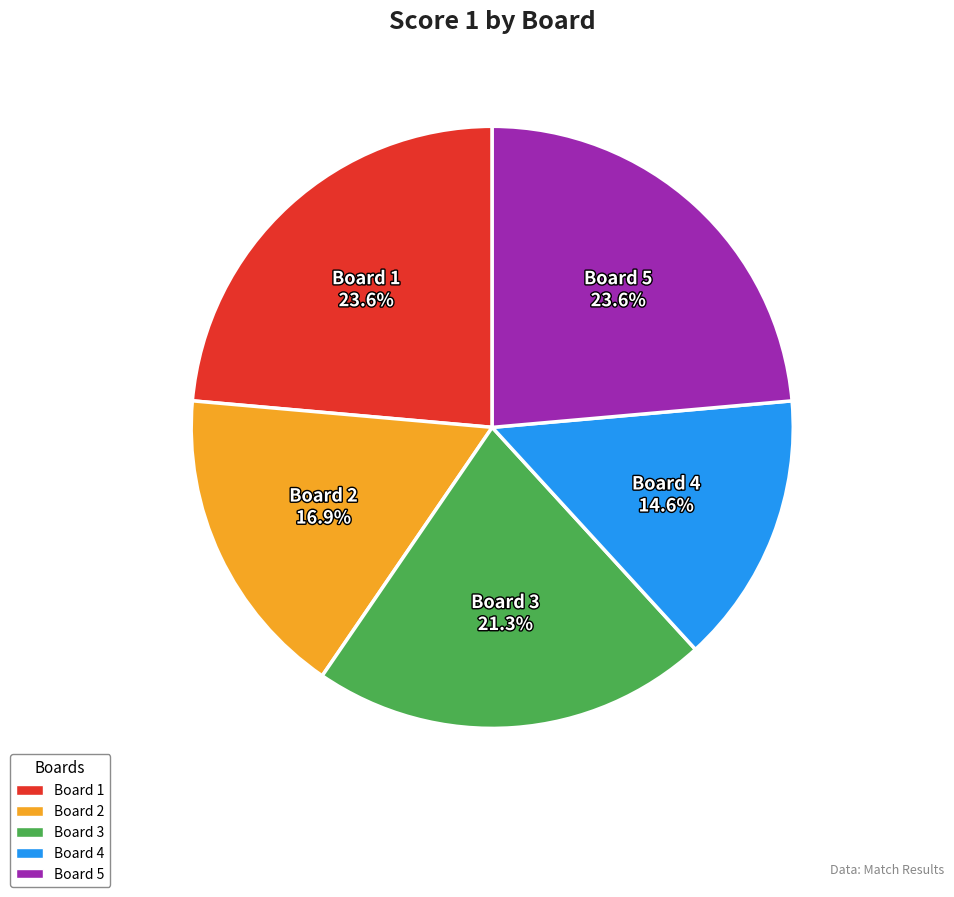

Which category has the smallest portion of the pie?

Board 4